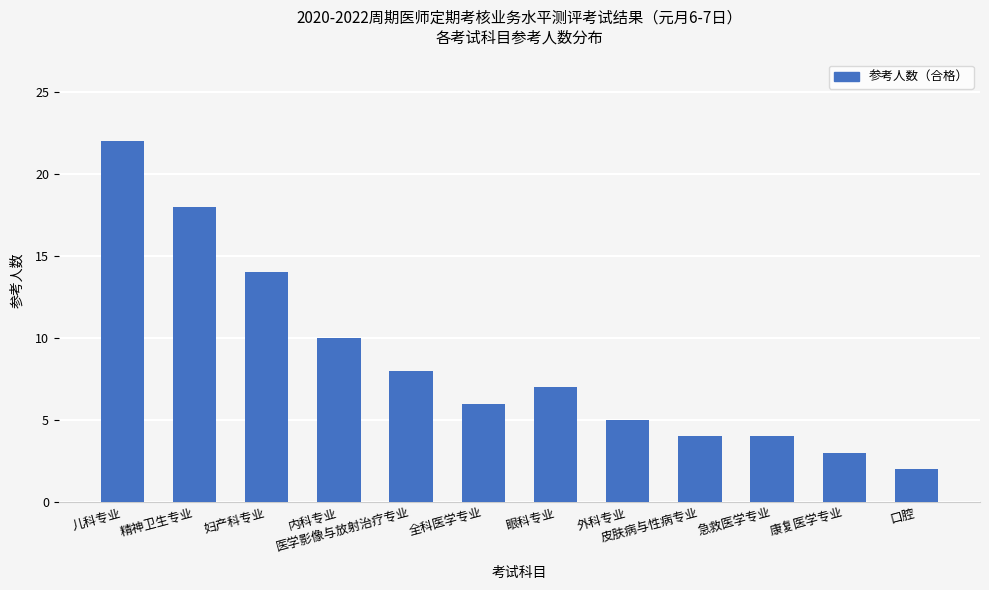

What is the label of the 1st bar from the right?

口腔